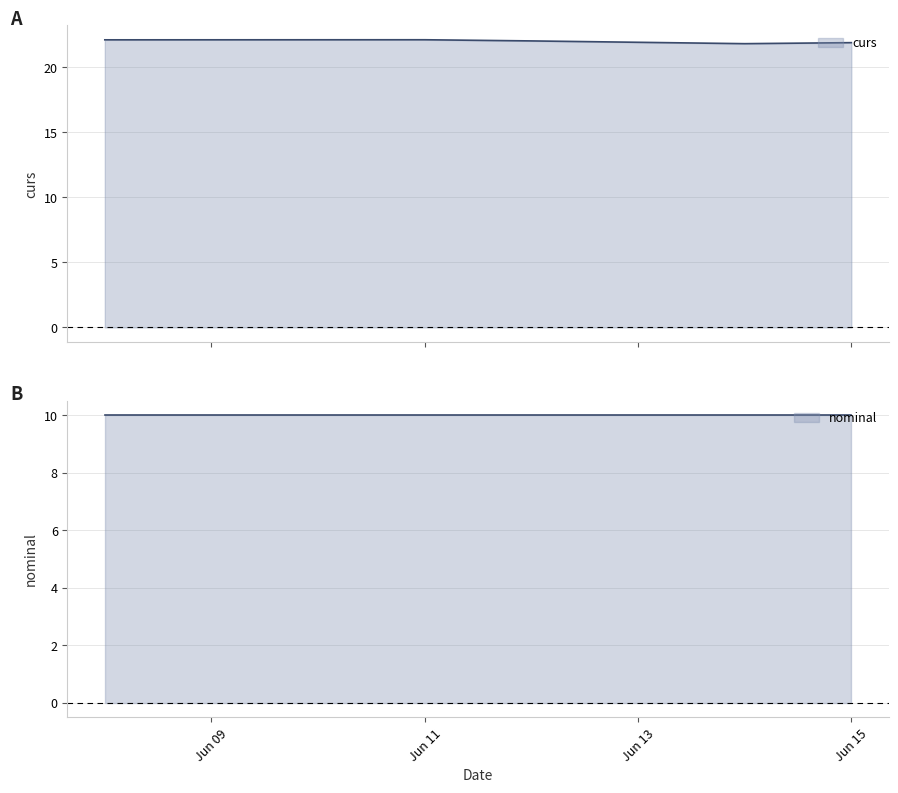

Reading left to right, extract all data points from this chart.

22.1	22.1	22.0	21.8	21.9